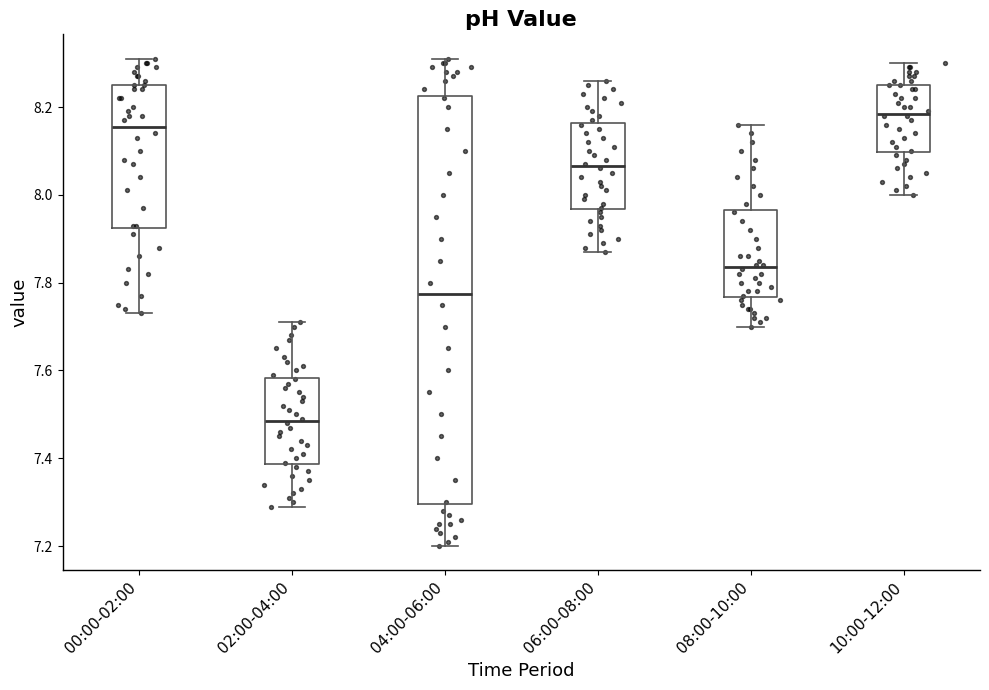

Where is the upper edge of the box for 04:00-06:00 on the y-axis? The values are not printed on the chart, so give them approximately, as read against the axis.

8.22